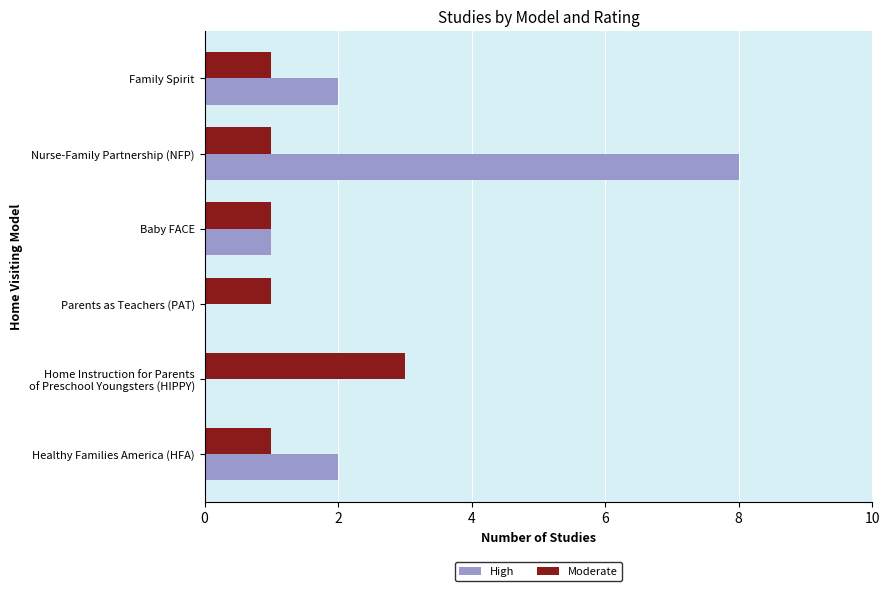

How many Moderate values are between 1 and 2?

5